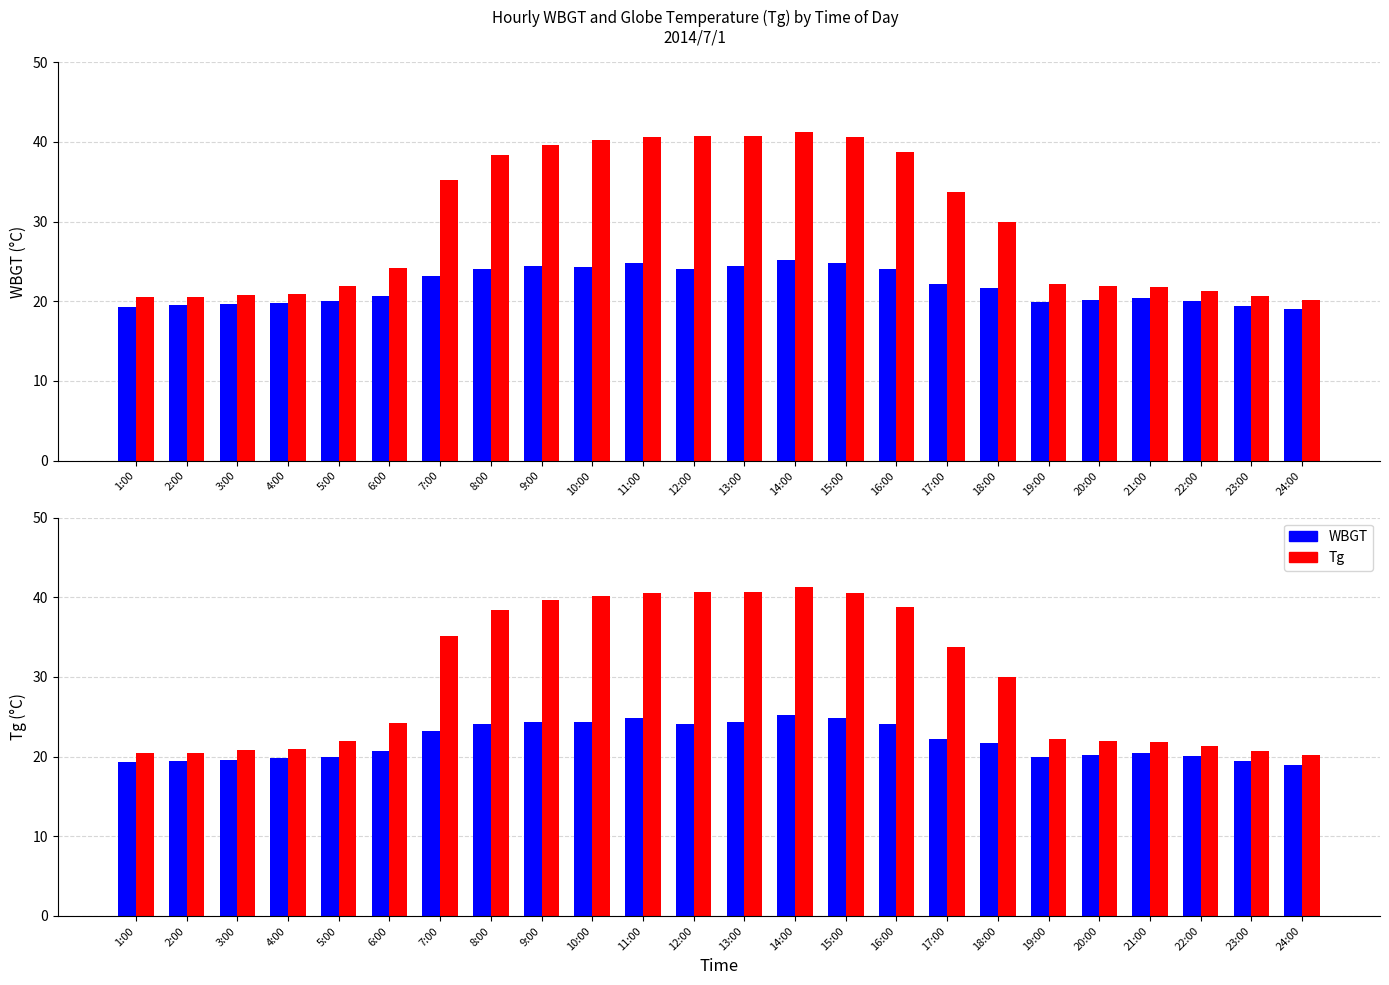

How many bars are there in total?

48